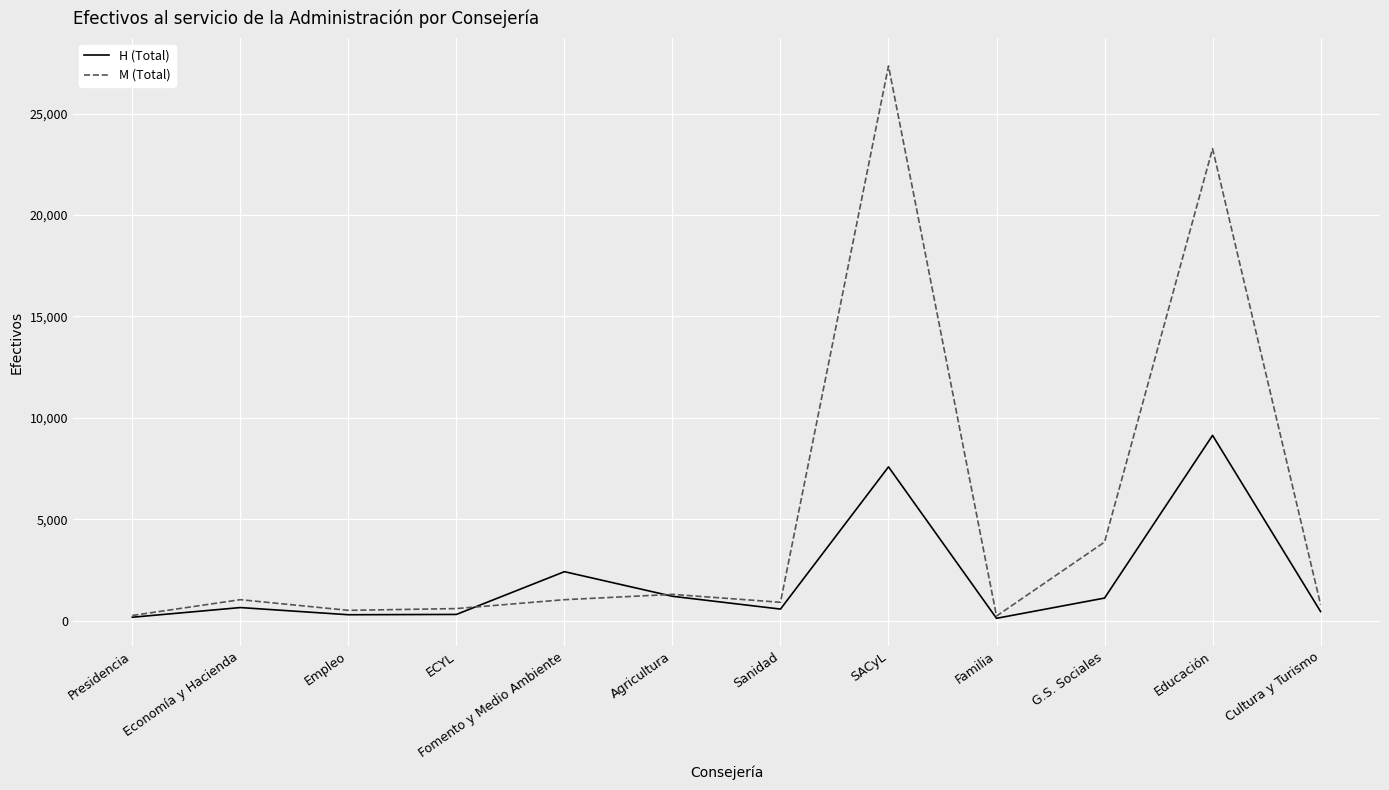

What is the difference between the second highest and second lowest values in the H (Total) series?

7417